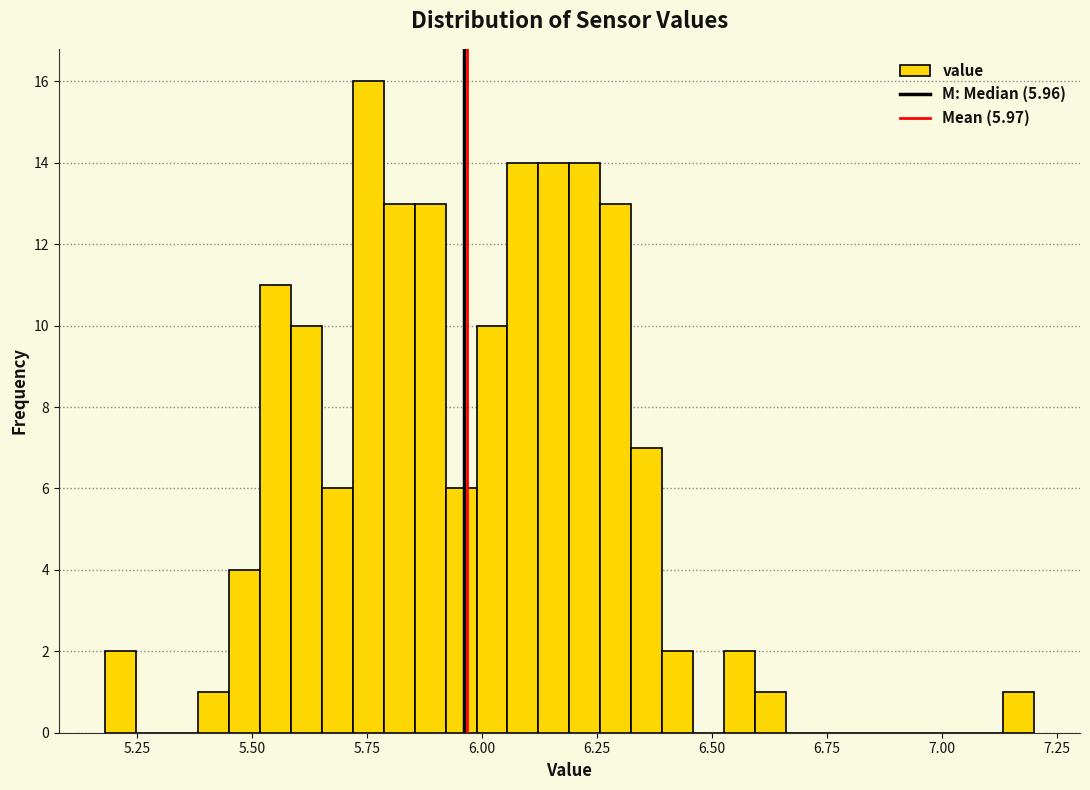

Around what value on the x-axis is the tallest bar? Give the approximate position of its centre, as read against the axis.

5.75